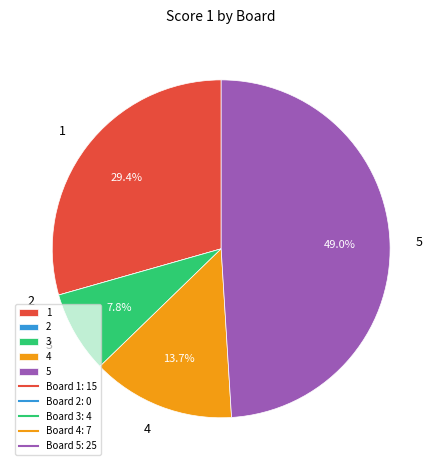

Which has a higher value, 4 or 5?

5